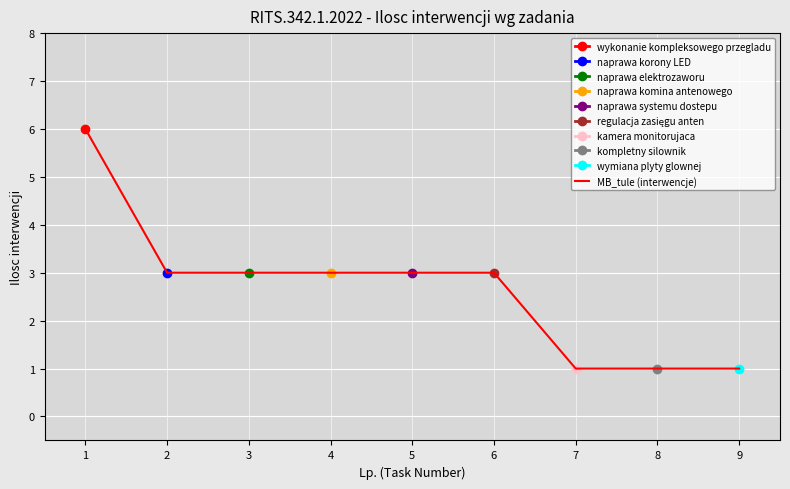

What is the value of the 8th point from the left?

1